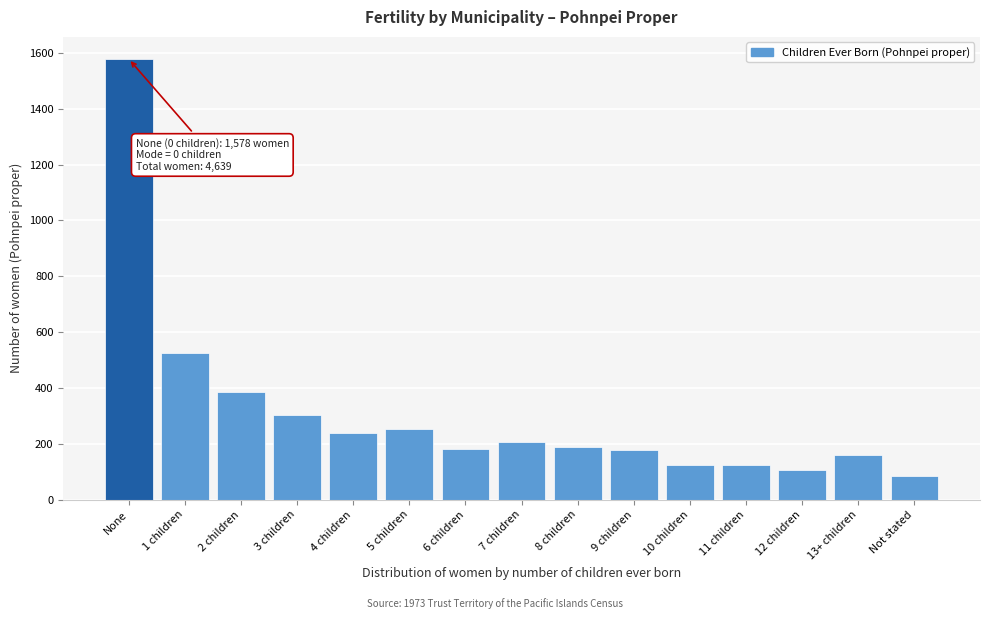

At which label is the value closest to 832?

1 children